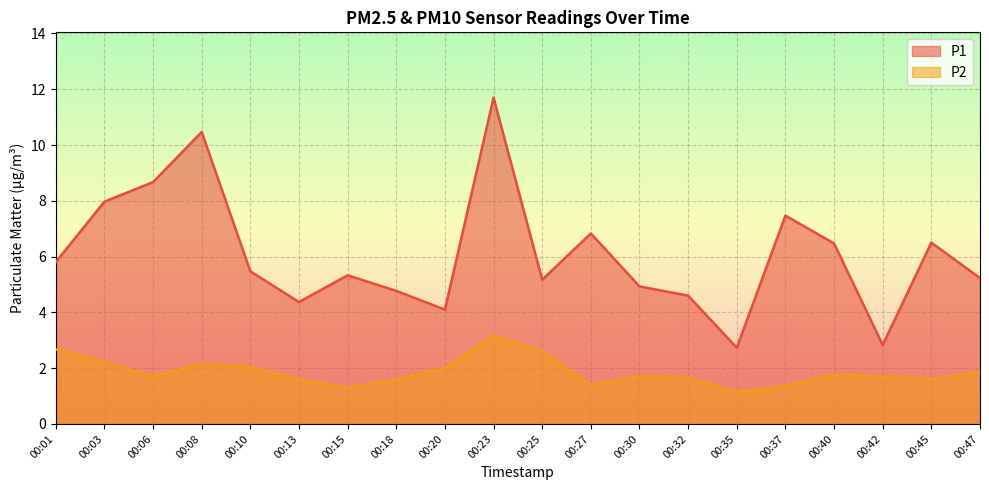

True or false: P2 and P1 intersect in this chart.

False